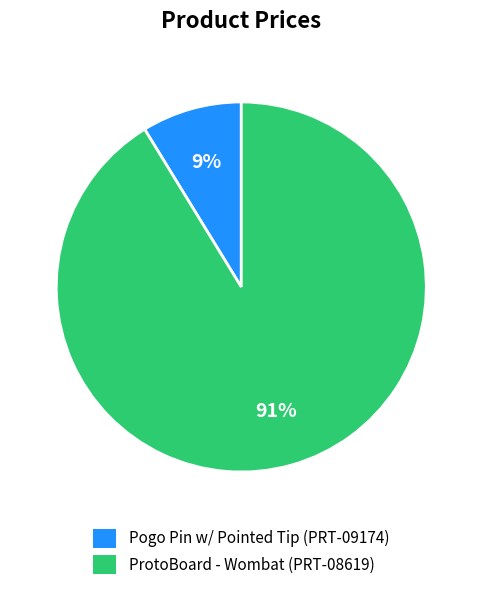

Is it true that ProtoBoard - Wombat (PRT-08619) is 91% of the pie?

True